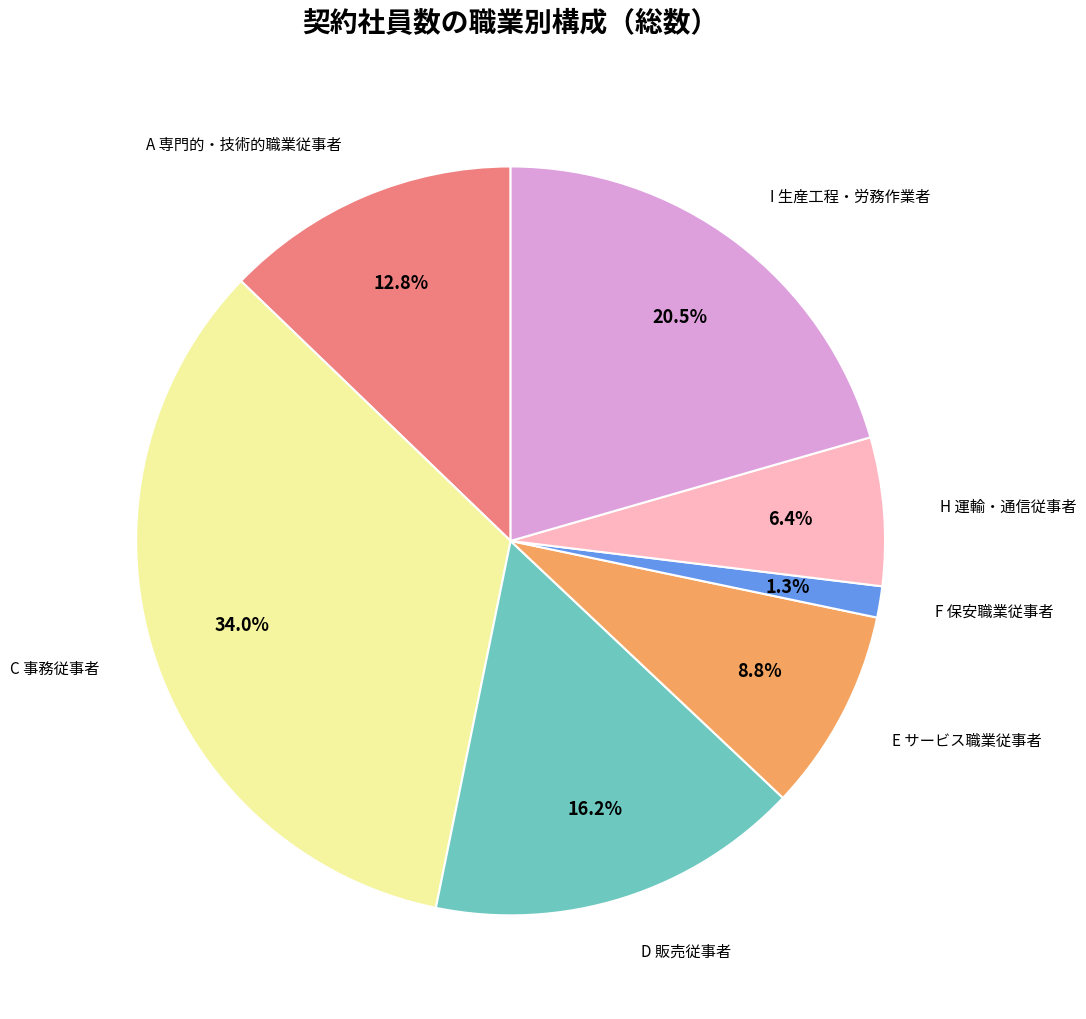

Is there any slice that represents more than half of the pie?

No